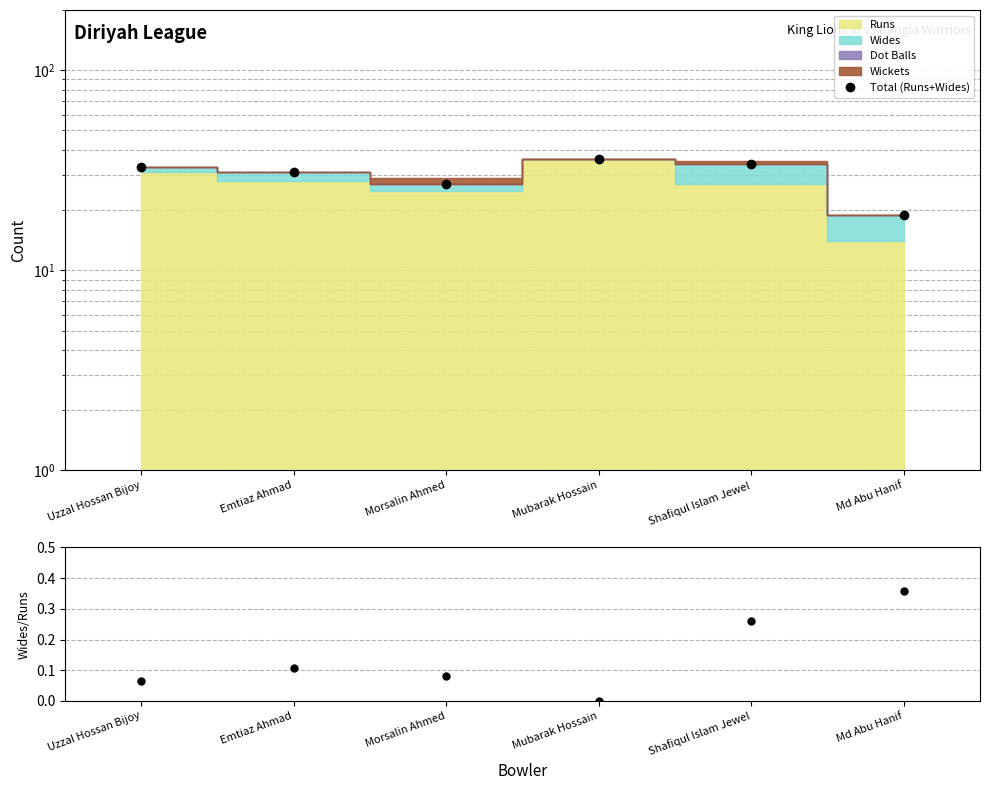

True or false: Total (Runs+Wides) and Wides/Runs cross at least once.

False